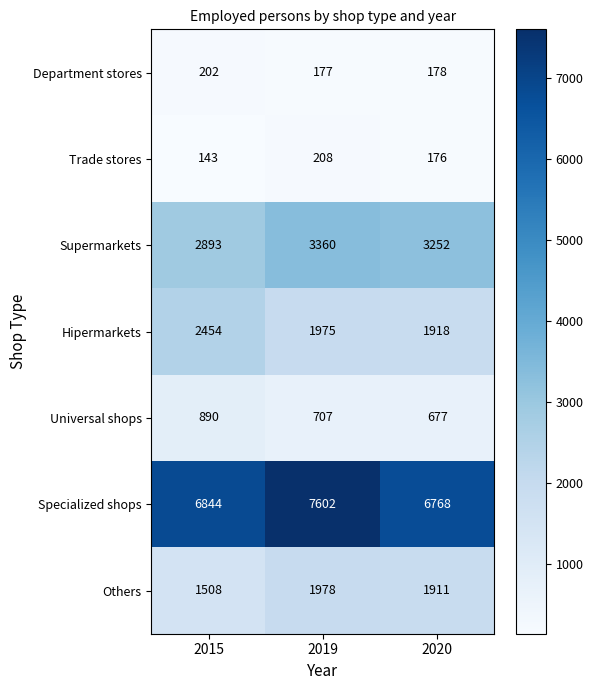

What is the spread (max minus min) of values at 2015?

6701